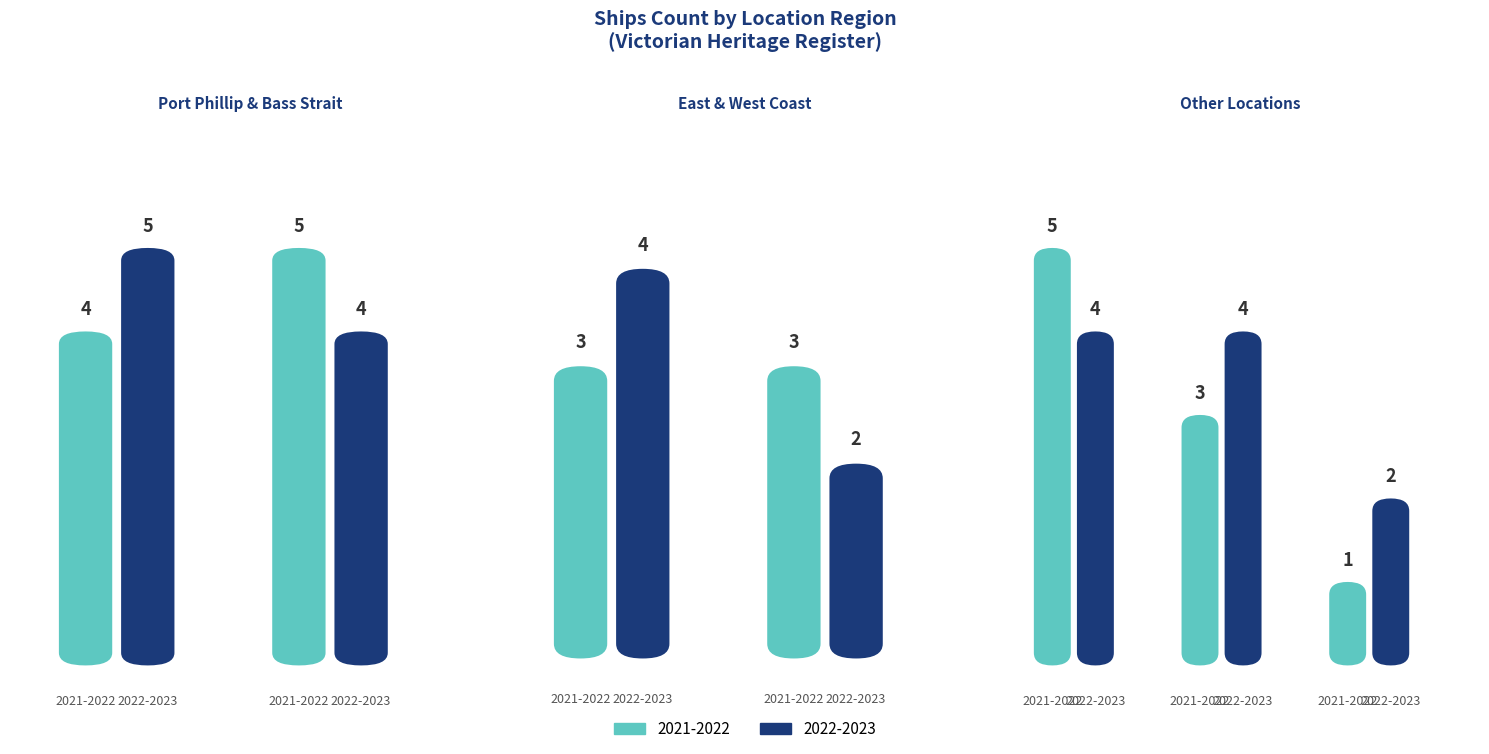

At which label does 2022-2023 reach its minimum?

West Coast